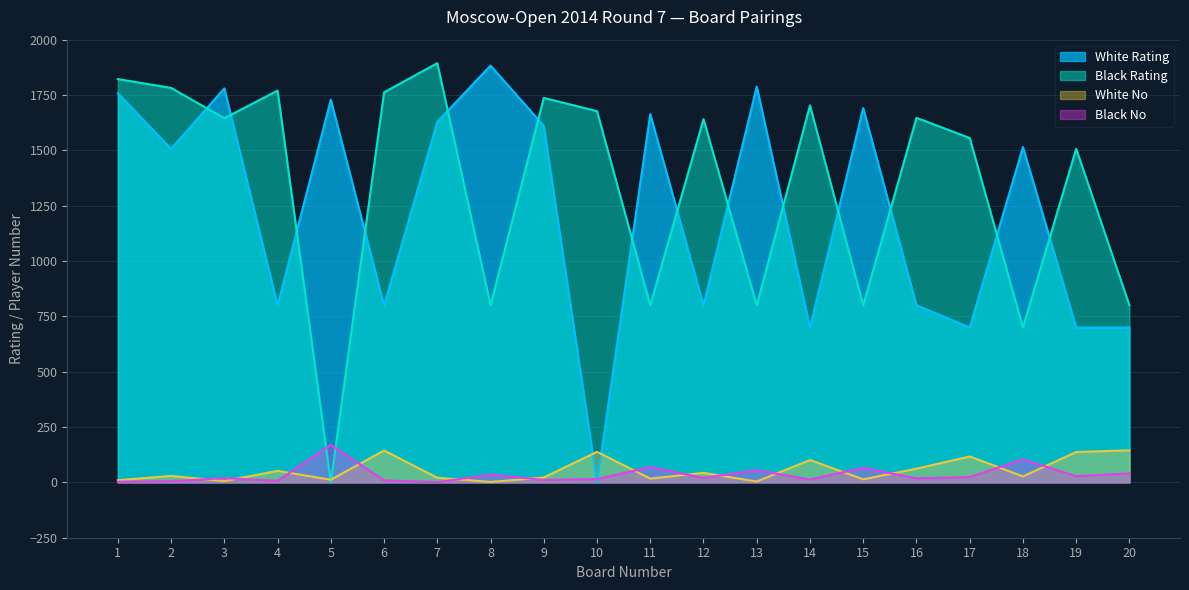

What is the maximum value for Black No?

170